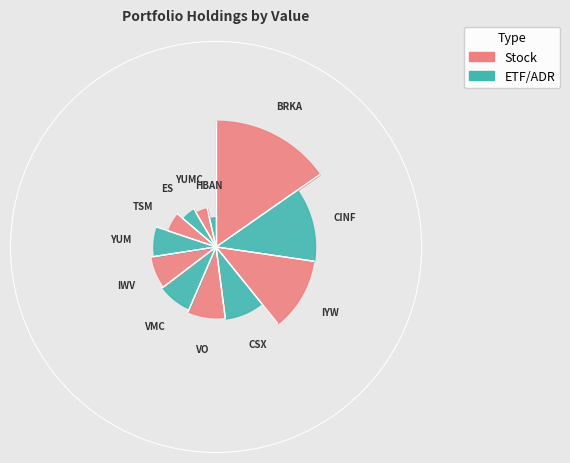

Is there a majority slice in this chart?

No